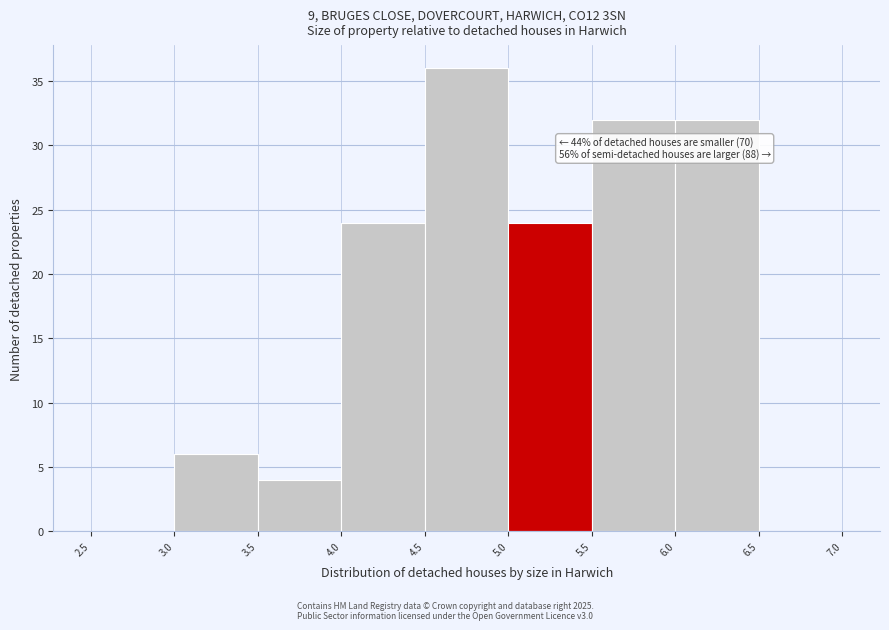

Over which range of the x-axis is the bar tallest?

4.5 to 5.0